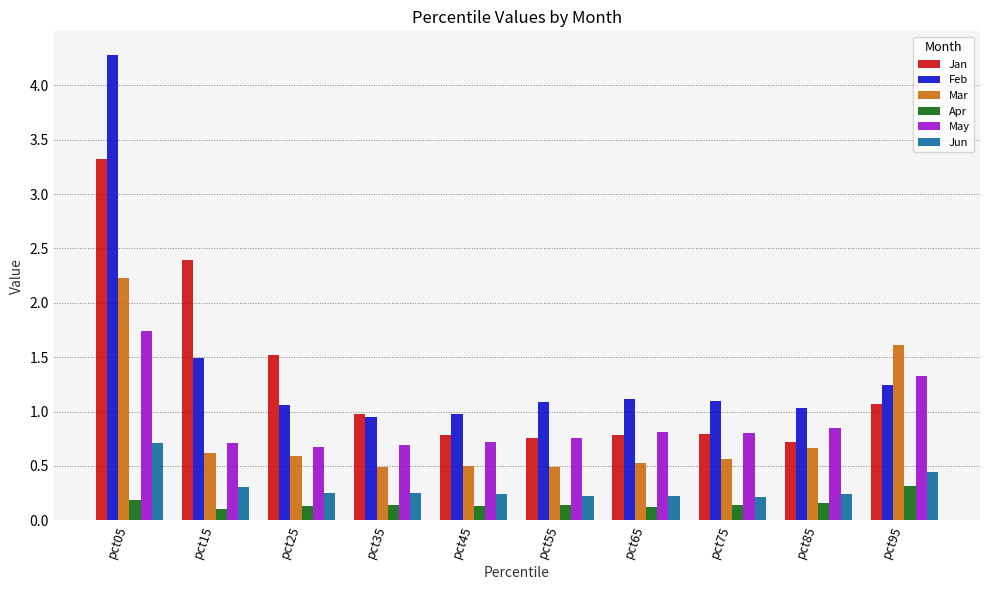

Is it true that Jan equals 0.8 at pct45?

True